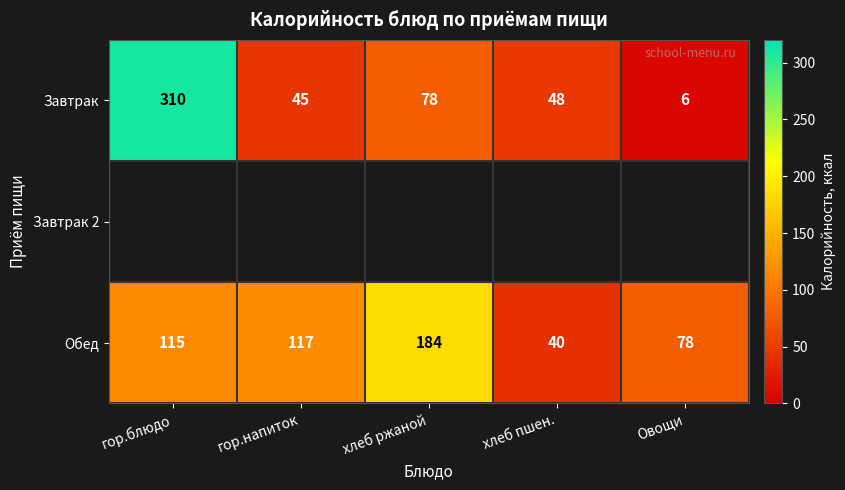

At how many categories does at least one series exceed 121?

2